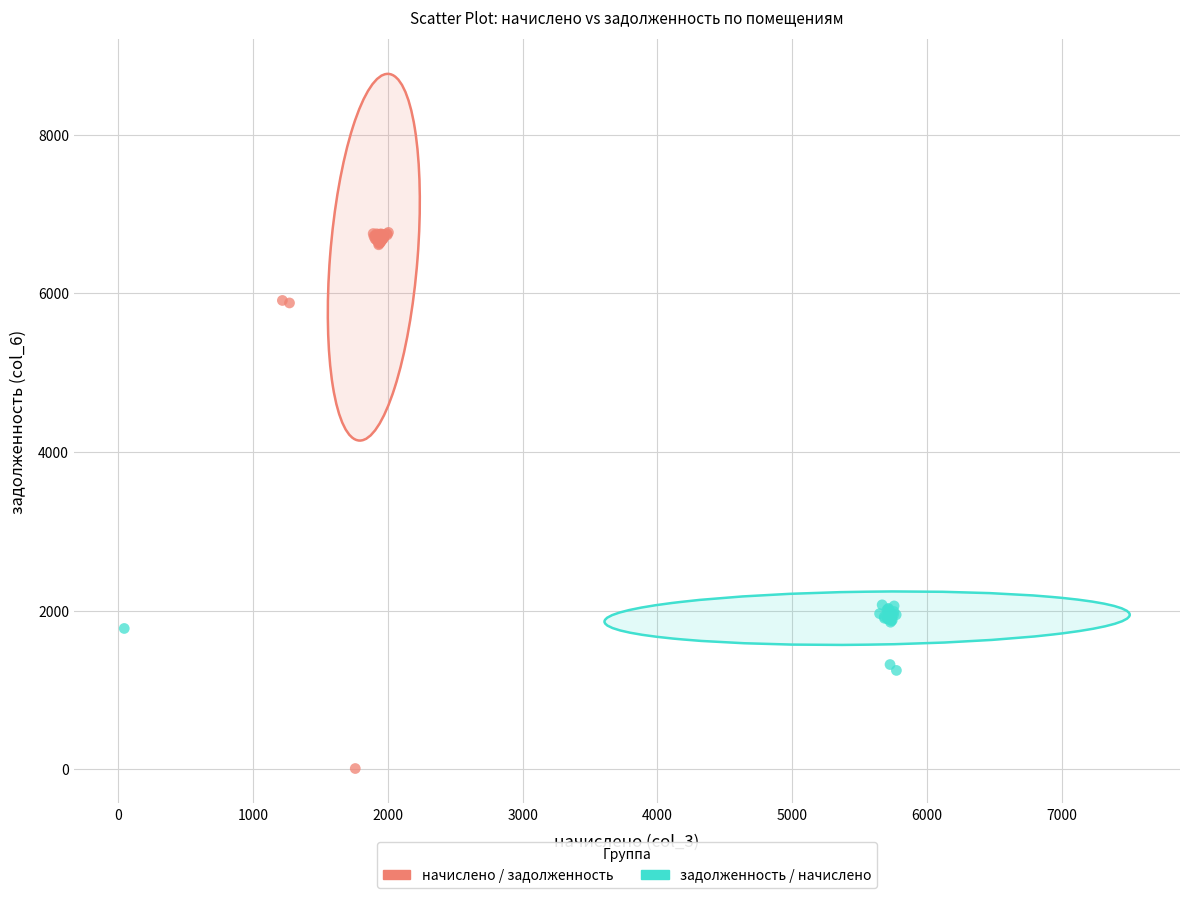

Which series has the widest spread of Y values?

начислено / задолженность